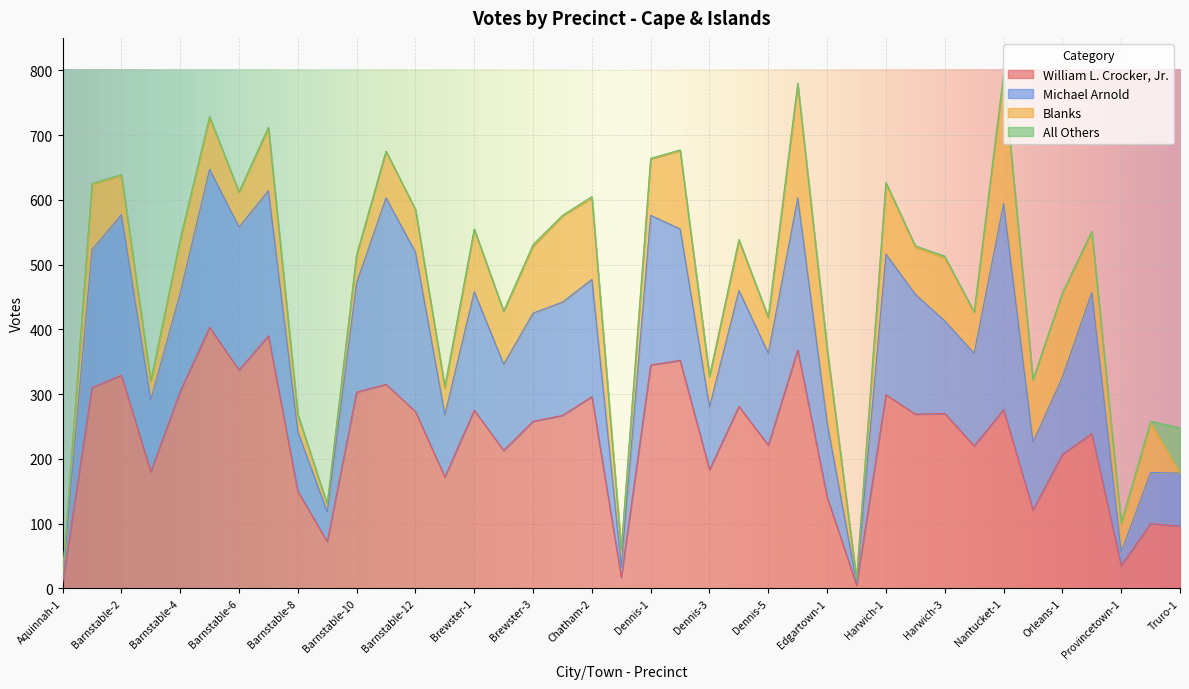

True or false: Michael Arnold and Blanks cross at least once.

True